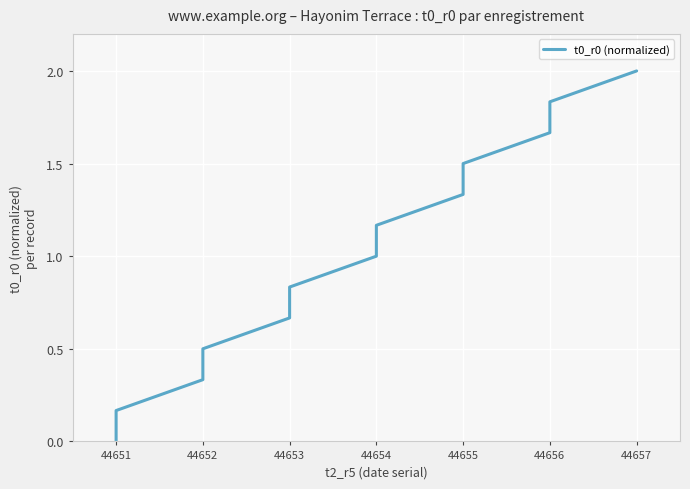

Reading right to left, transcribe all the data shown in this chart.

2.0	1.8	1.7	1.5	1.3	1.2	1.0	0.8	0.7	0.5	0.3	0.2	0.0